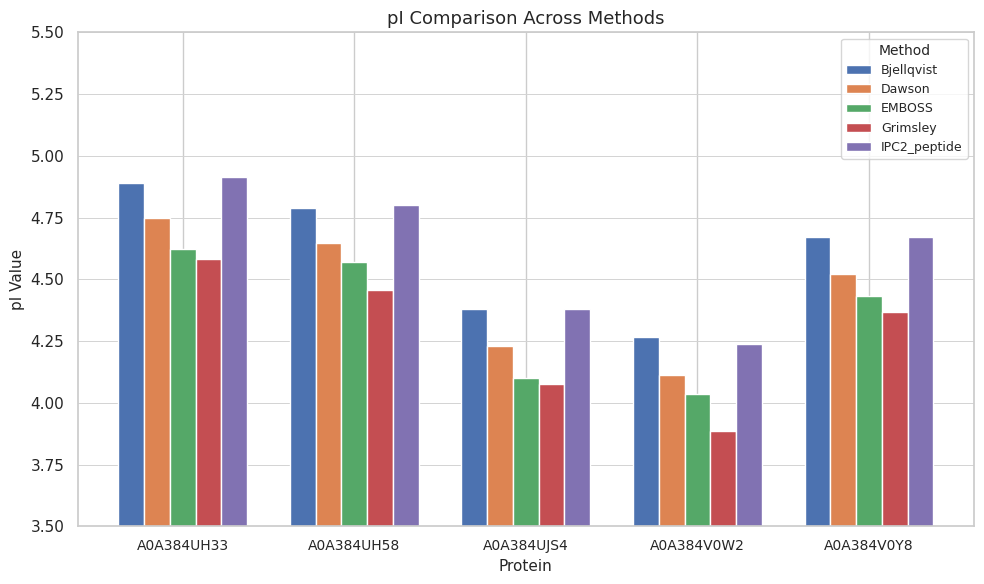

What position from the left is A0A384UH58?

2